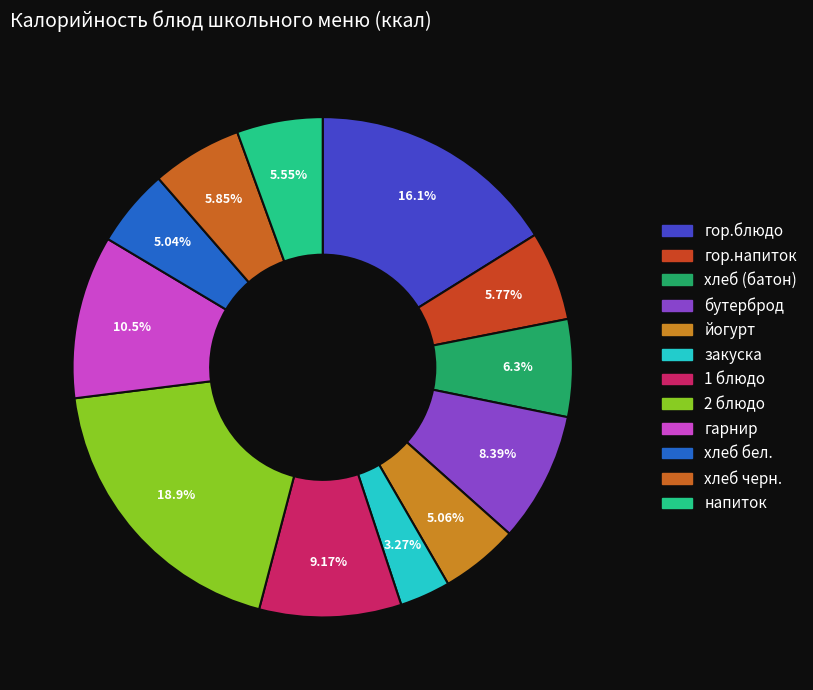

What percentage is the хлеб черн. slice, to the nearest percent?

6%